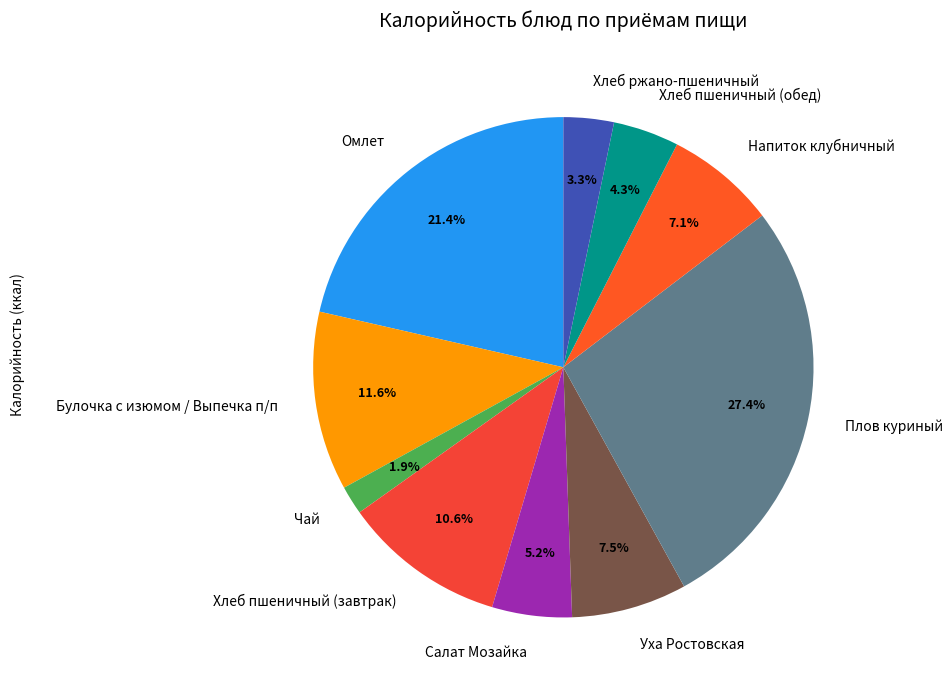

What is the largest slice in the pie chart?

Плов куриный